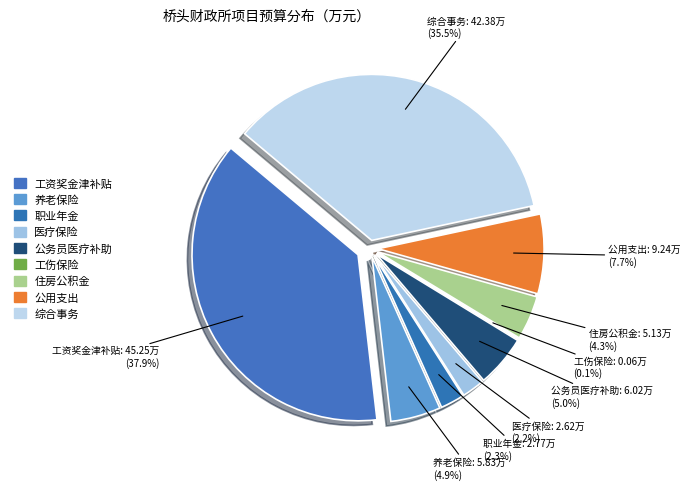

To the nearest percent, what percentage of the pie is 公用支出?

8%